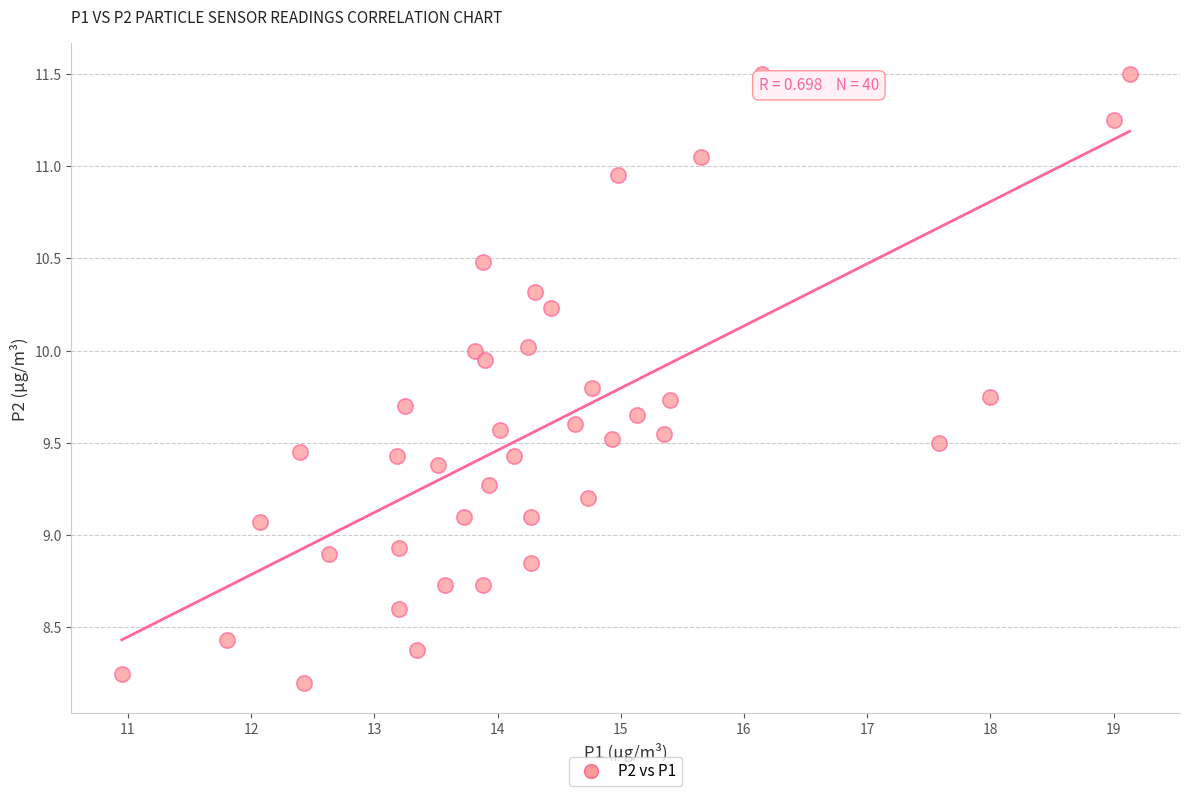

What is the range of Y values (max minus min)?

3.3